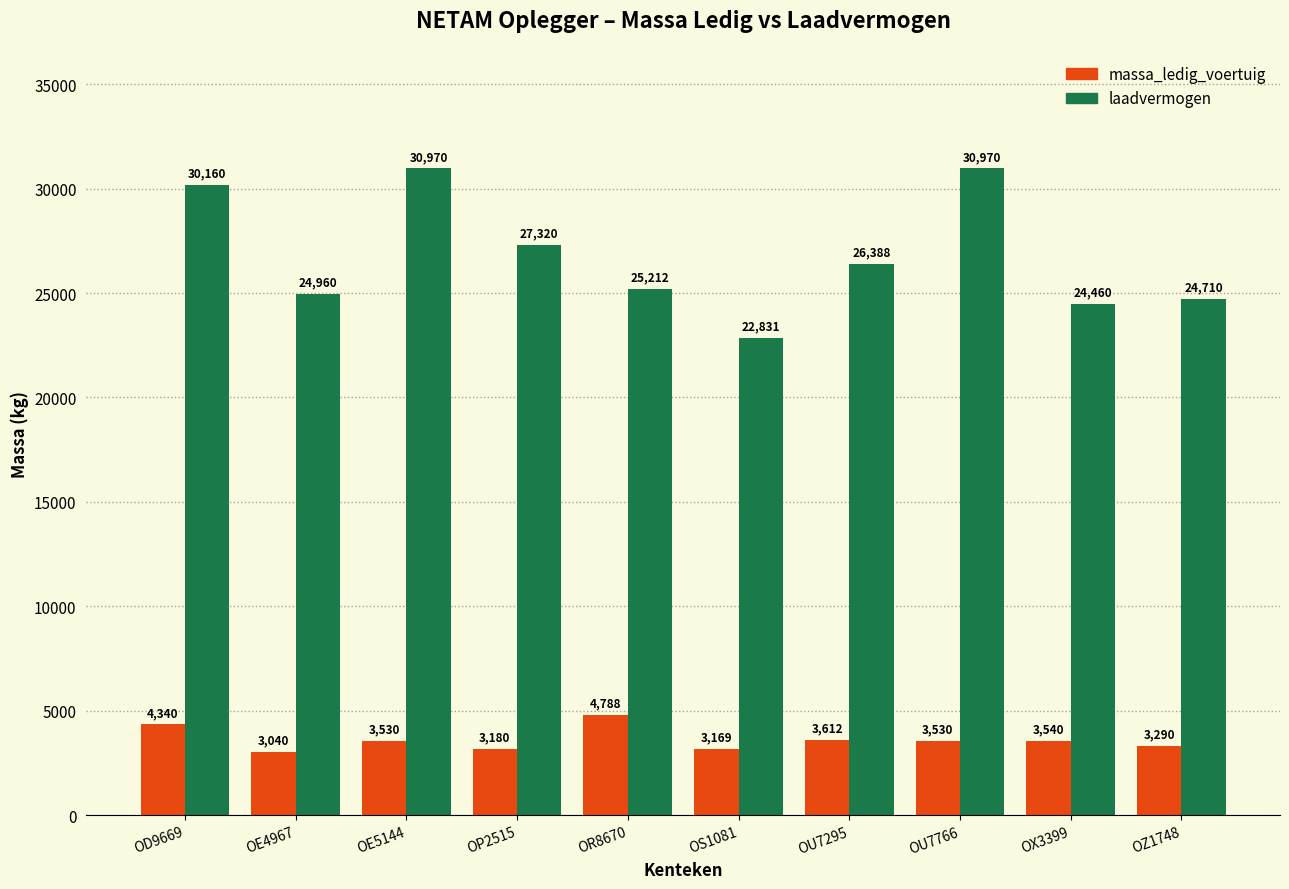

The value of laadvermogen at OE5144 is 7871. True or false?

False